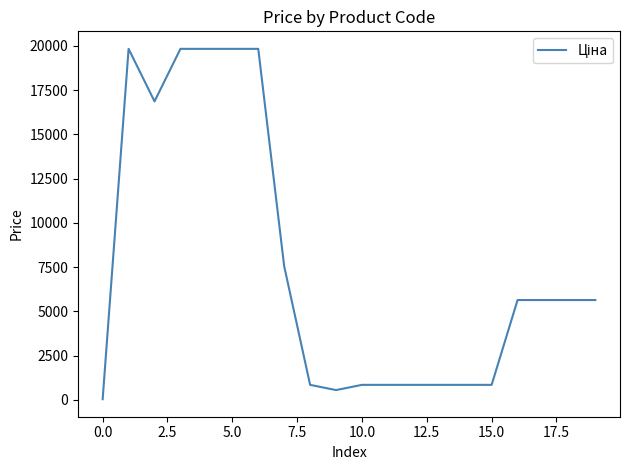

What is the greatest value displayed?

19831.1